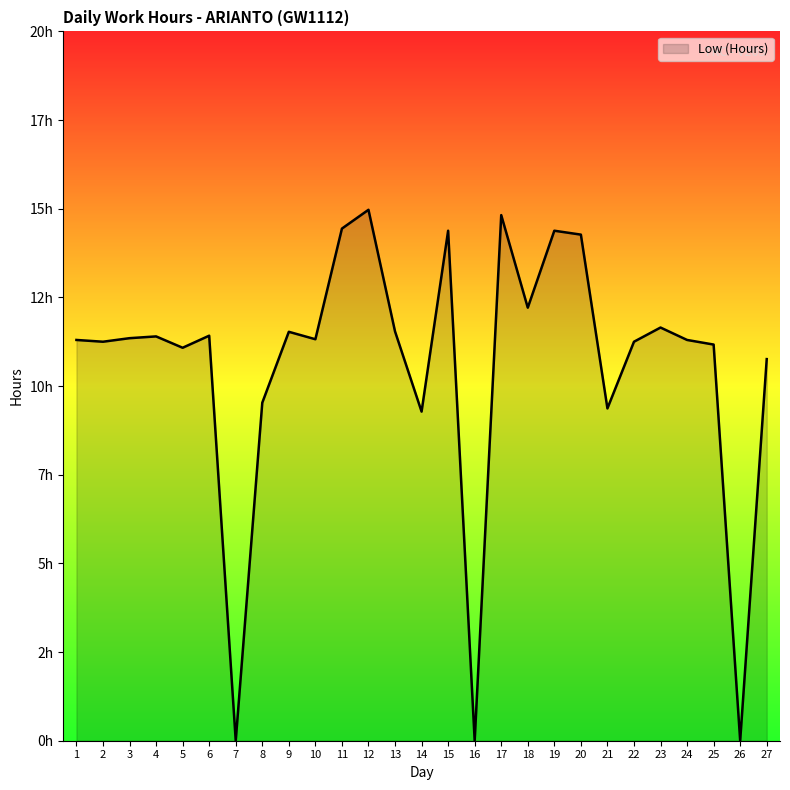

What is the value of the 22nd point from the left?

11.2